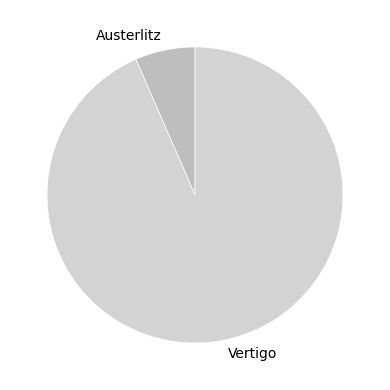

Between Vertigo and Austerlitz, which is larger?

Vertigo